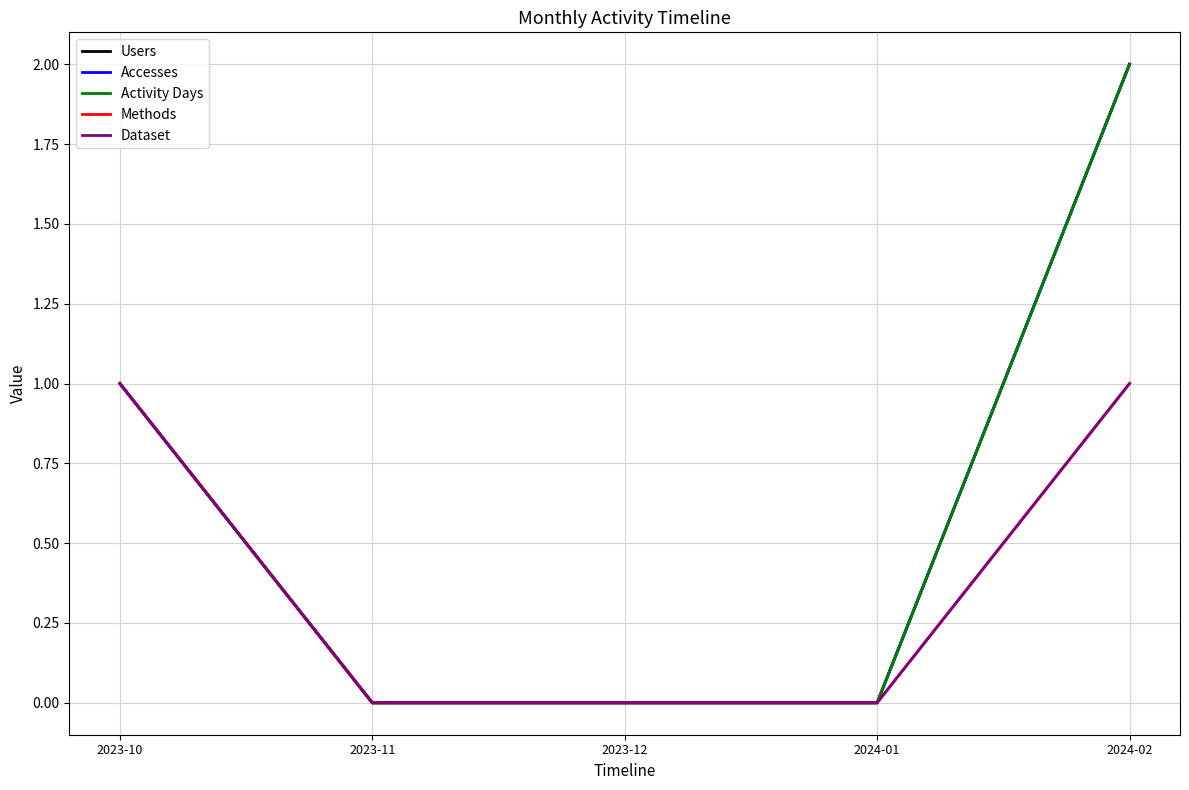

Does the chart have visible grid lines?

Yes